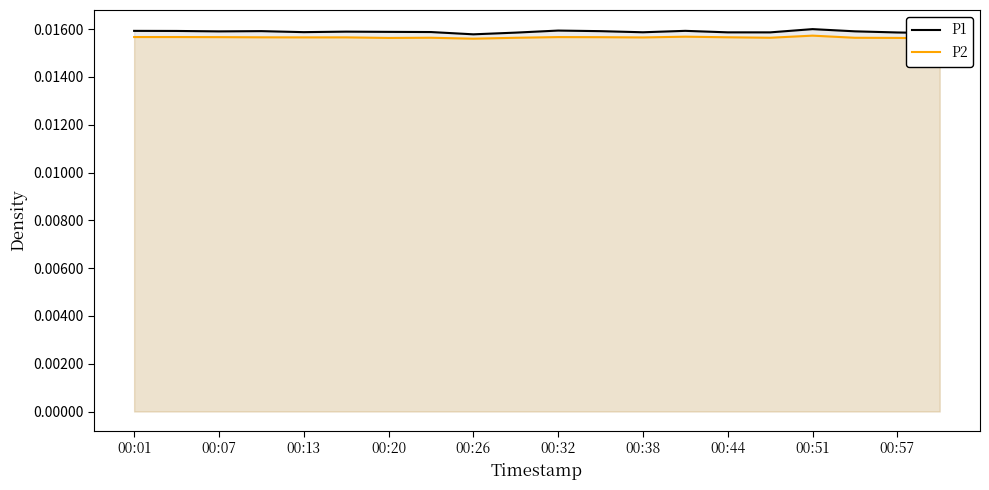

Reading left to right, extract all data points from this chart.

P1: 0.0	0.0	0.0	0.0	0.0	0.0	0.0	0.0	0.0	0.0	0.0	0.0	0.0	0.0	0.0	0.0	0.0	0.0	0.0	0.0
P2: 0.0	0.0	0.0	0.0	0.0	0.0	0.0	0.0	0.0	0.0	0.0	0.0	0.0	0.0	0.0	0.0	0.0	0.0	0.0	0.0